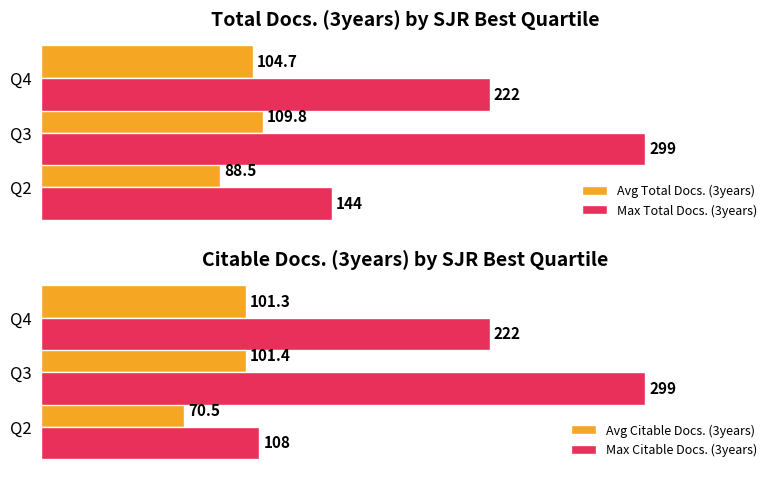

List the labels in order of Avg Total Docs. (3years) value, smallest first.

Q2, Q4, Q3